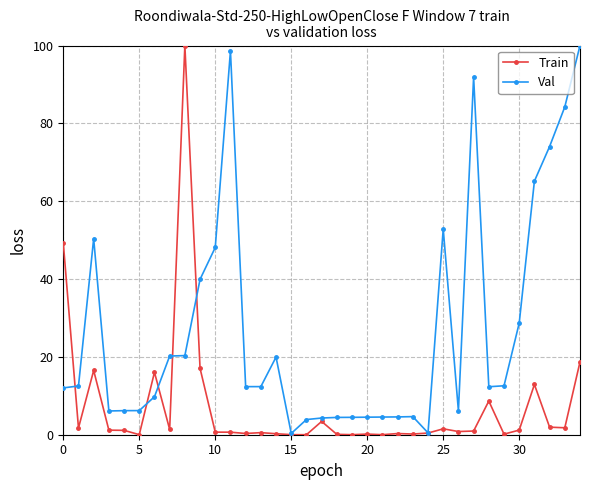

List the series in order of their overall mean, highest first.

Val, Train